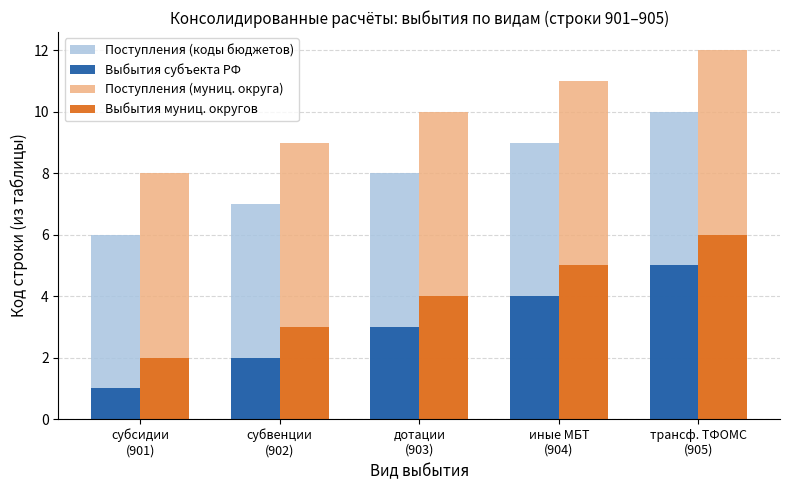

Reading left to right, list all the values displayed in this chart.

Поступления (коды бюджетов): 6	7	8	9	10
Выбытия субъекта РФ: 1	2	3	4	5
Поступления (муниц. округа): 8	9	10	11	12
Выбытия муниц. округов: 2	3	4	5	6